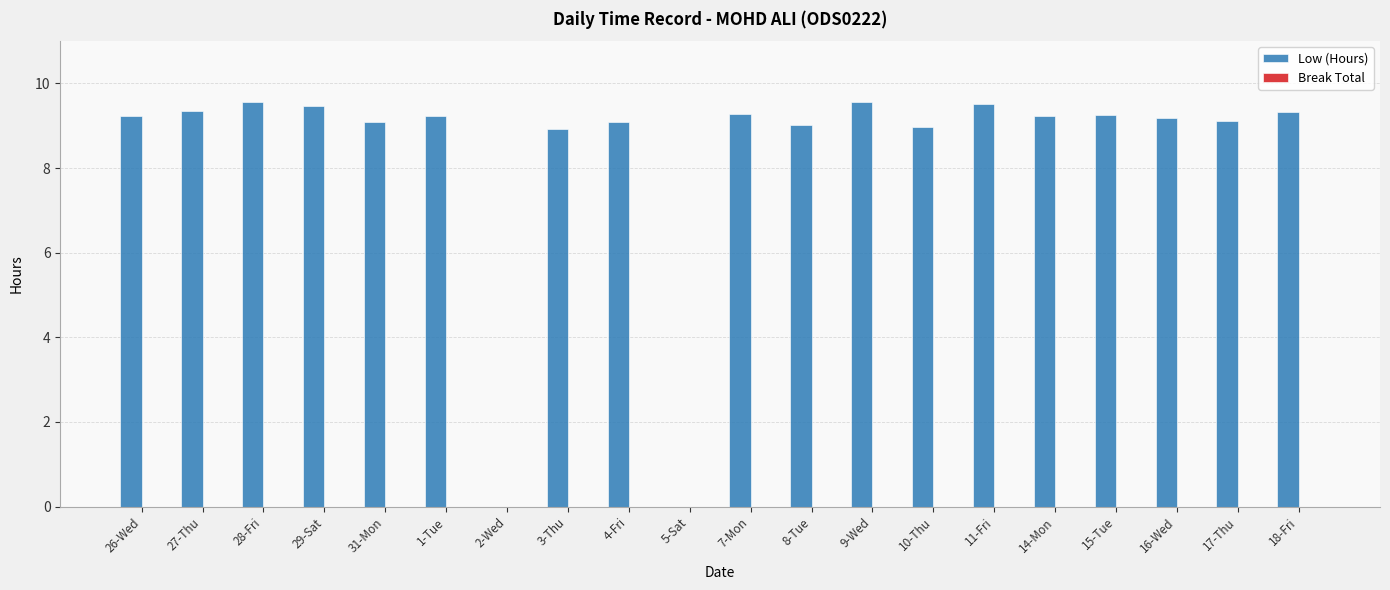

Are the bars horizontal?

No